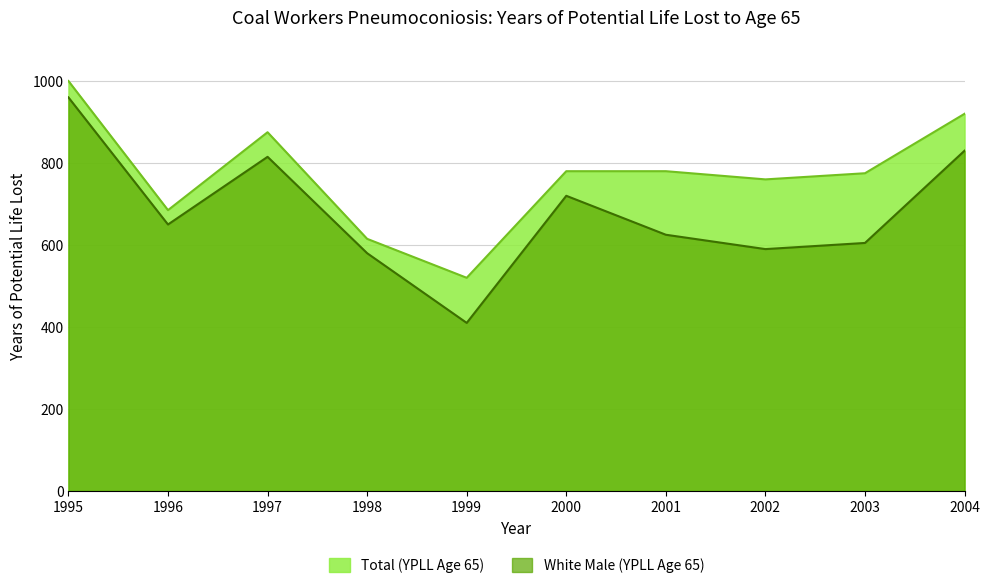

Reading right to left, extract all data points from this chart.

White Male (YPLL Age 65): 830	605	590	625	720	410	580	815	650	960
Total (YPLL Age 65): 920	775	760	780	780	520	615	875	685	1000